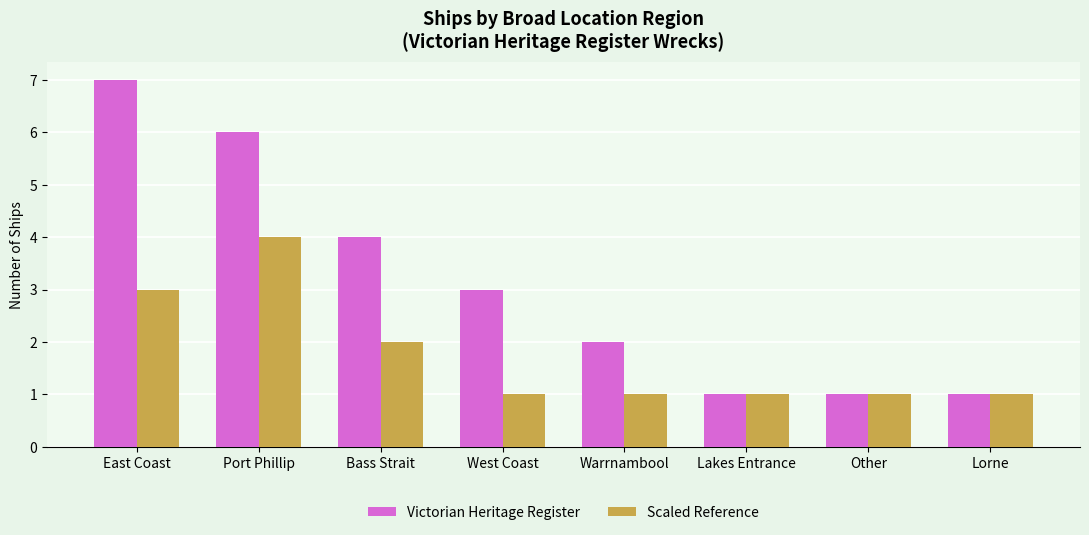

Reading left to right, list all the values displayed in this chart.

Victorian Heritage Register: East Coast=7	Port Phillip=6	Bass Strait=4	West Coast=3	Warrnambool=2	Lakes Entrance=1	Other=1	Lorne=1
Scaled Reference: East Coast=3	Port Phillip=4	Bass Strait=2	West Coast=1	Warrnambool=1	Lakes Entrance=1	Other=1	Lorne=1